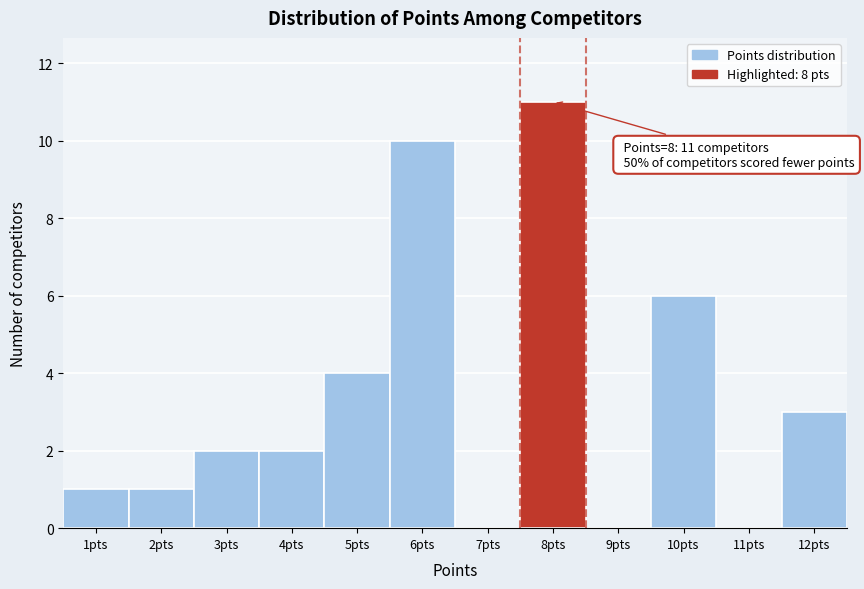

Reading left to right, transcribe all the data shown in this chart.

1pts=1	2pts=1	3pts=2	4pts=2	5pts=4	6pts=10	7pts=0	8pts=11	9pts=0	10pts=6	11pts=0	12pts=3